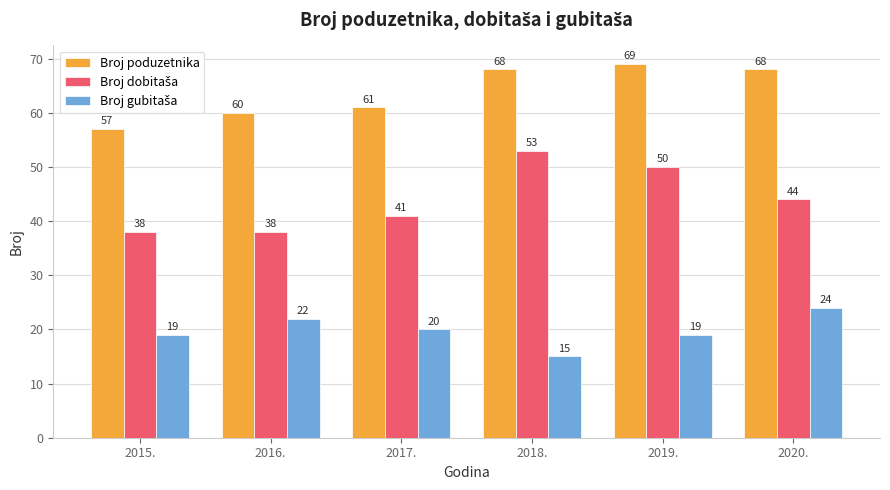

What is the label of the 5th bar from the left?

2019.